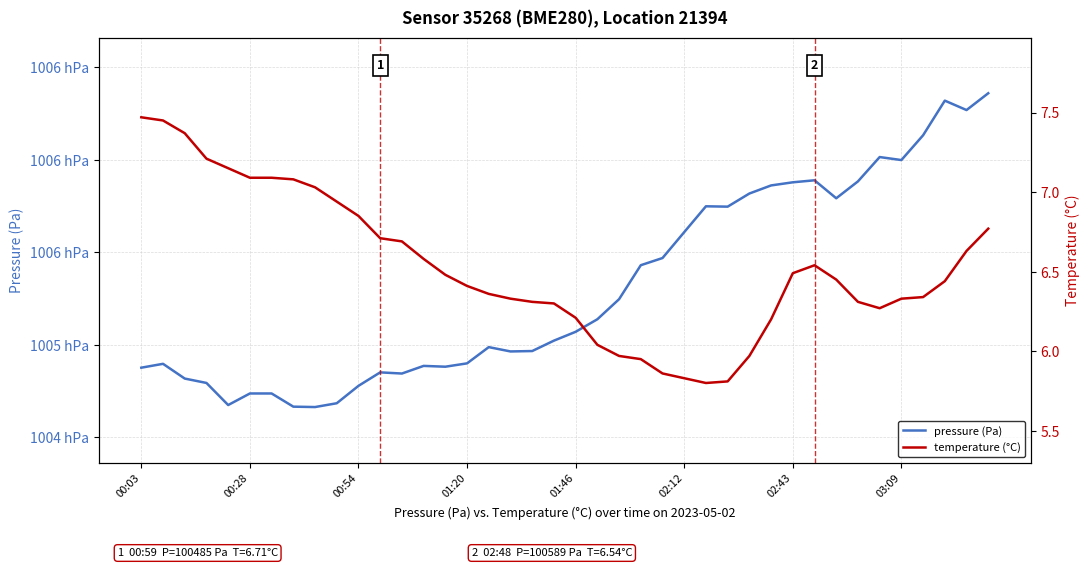

At how many categories does at least one series exceed 31517?

40